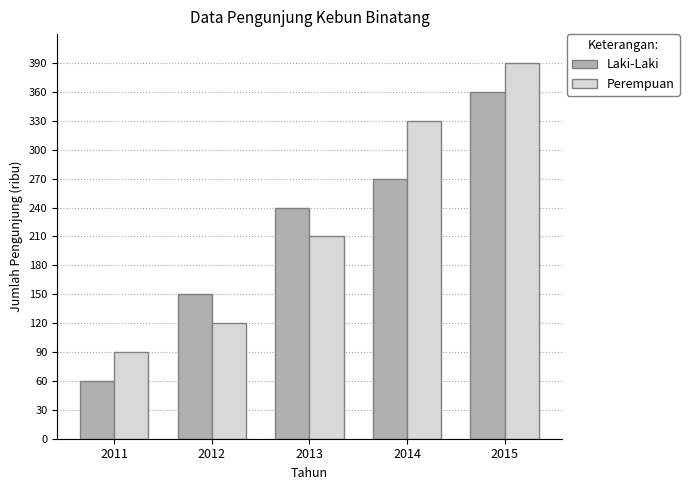

At which label is Laki-Laki closest to 210?

2013